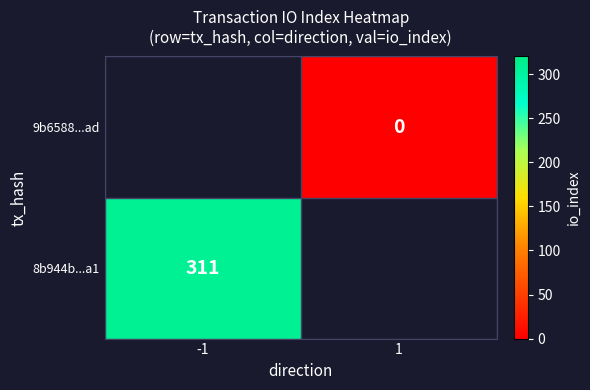

Which label corresponds to the largest value in the chart?

-1